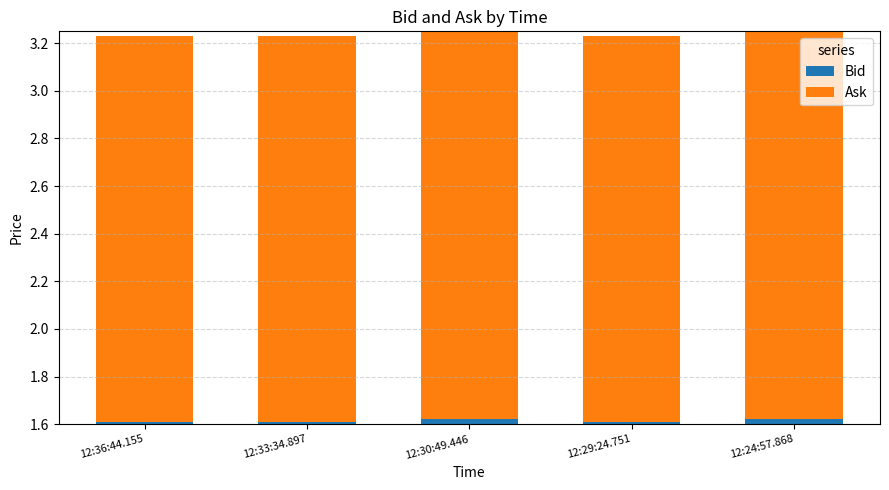

The Bid series shows 1.6 at 12:30:49.446. True or false?

True